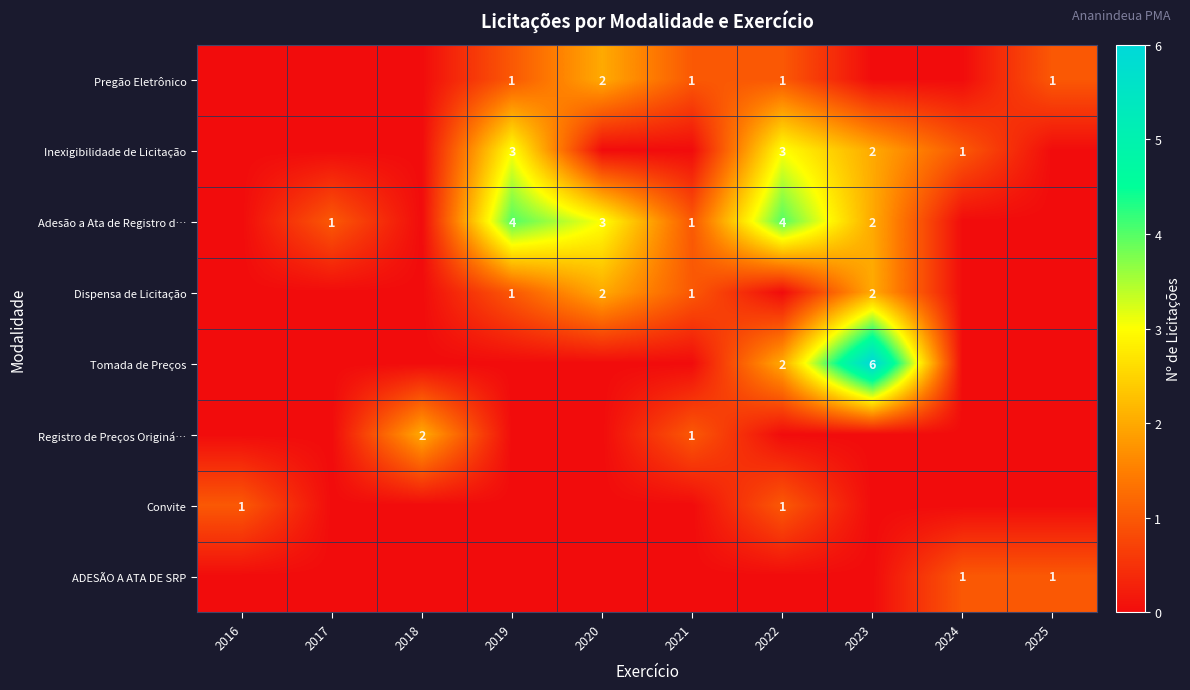

At how many categories does at least one series exceed 2?

4